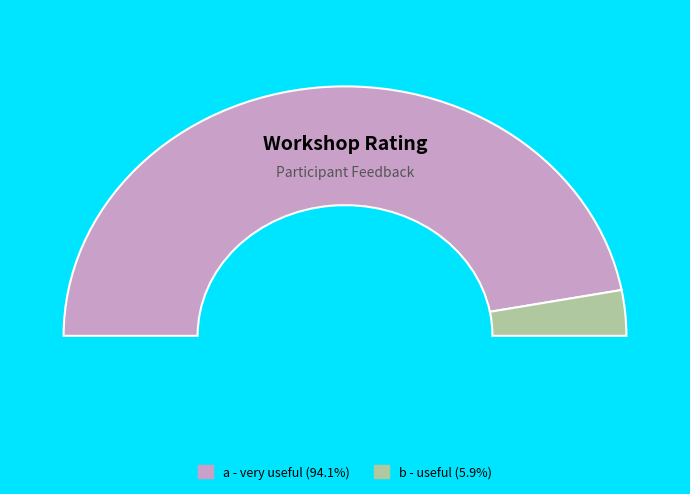

To the nearest percent, what is the difference between the b - useful and a - very useful slice percentages?

88%